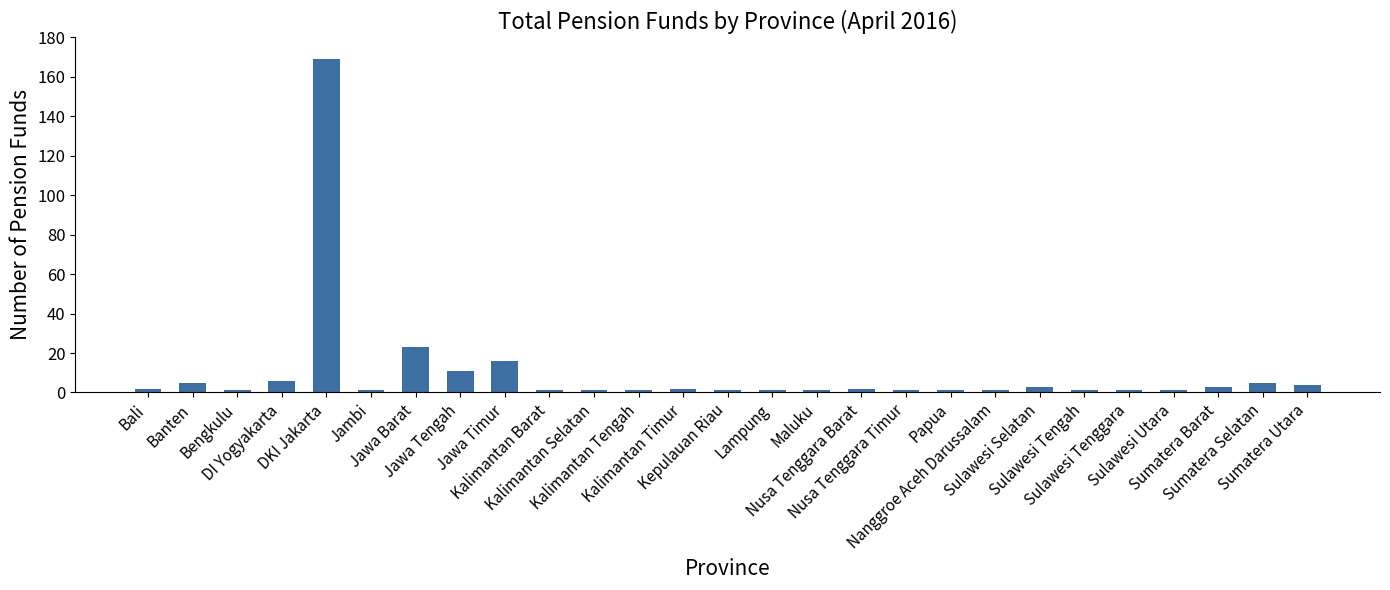

What is the label of the 18th bar from the left?

Nusa Tenggara Timur